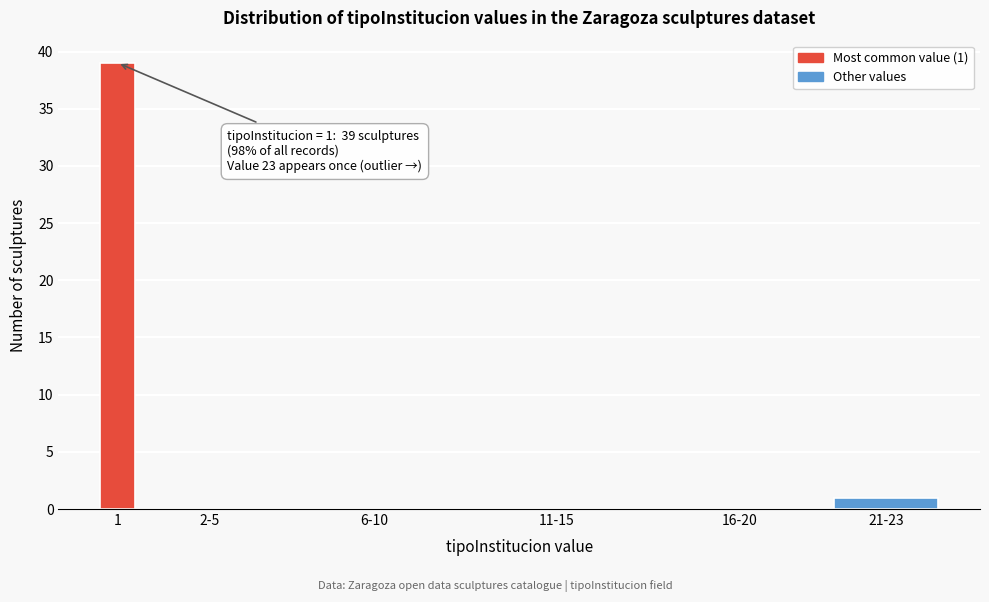

Reading left to right, list all the values displayed in this chart.

1=39	2-5=0	6-10=0	11-15=0	16-20=0	21-23=1